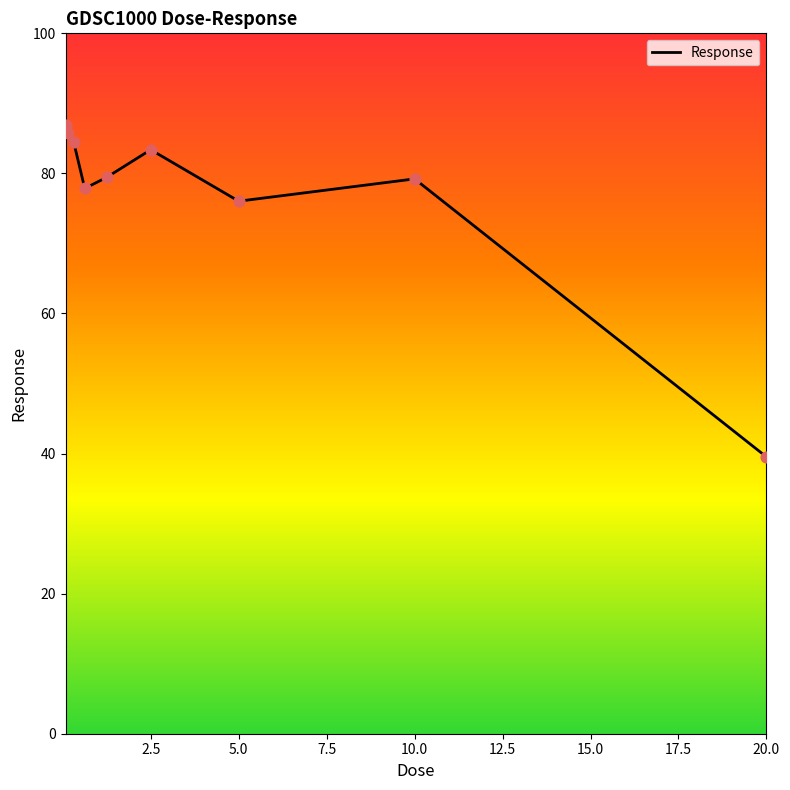

What is the greatest value displayed?

87.0